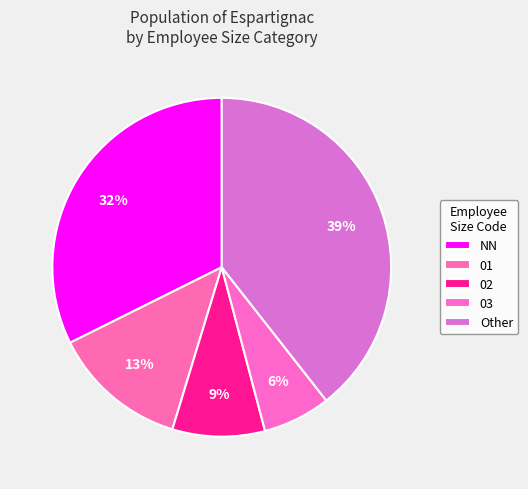

Does NN account for over 50% of the chart?

No